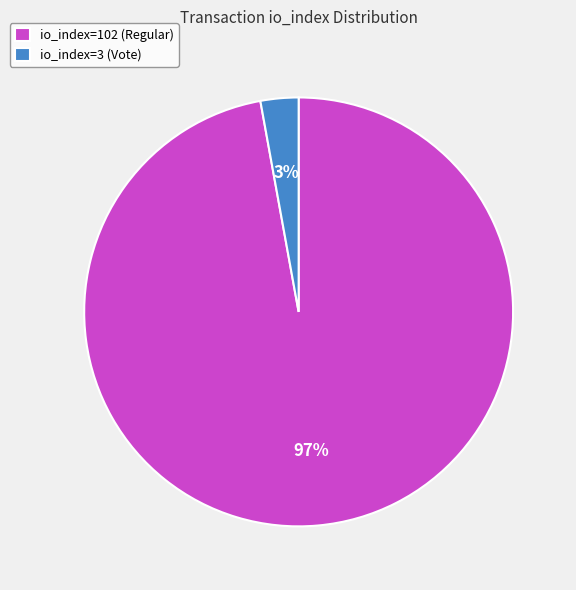

What is the largest slice in the pie chart?

io_index=102 (Regular)